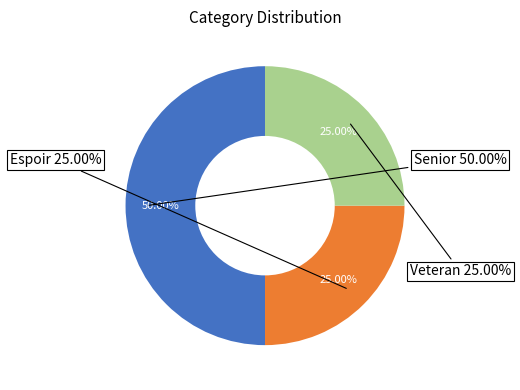

How much of the chart is everything except Veteran?

75.0%